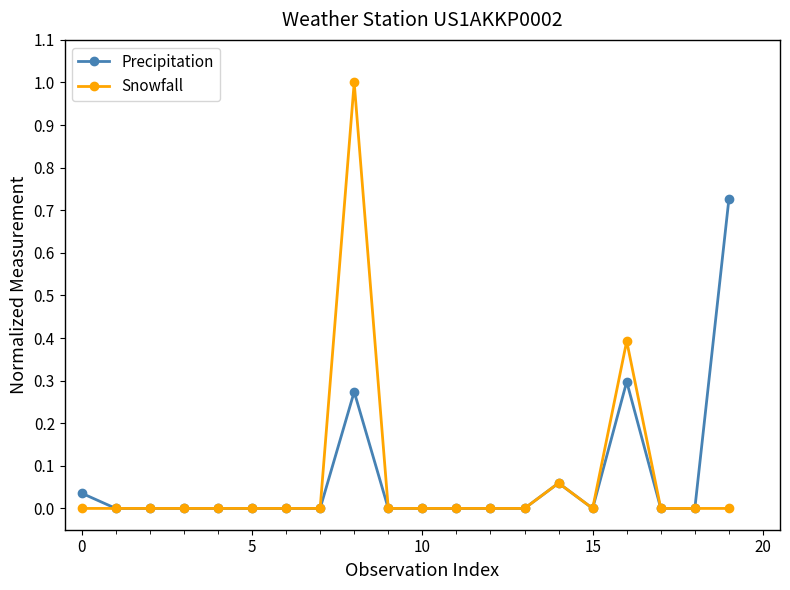

Which series has the largest range (max minus min)?

Snowfall